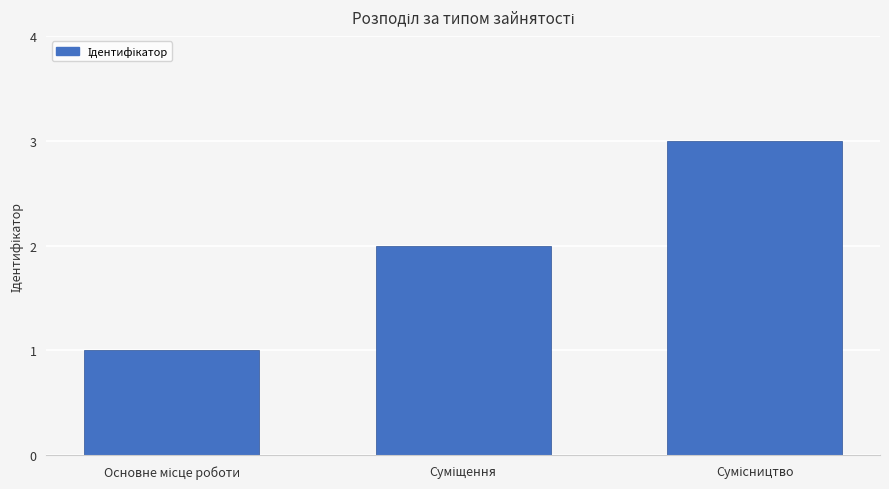

How many distinct data groups are displayed?

1